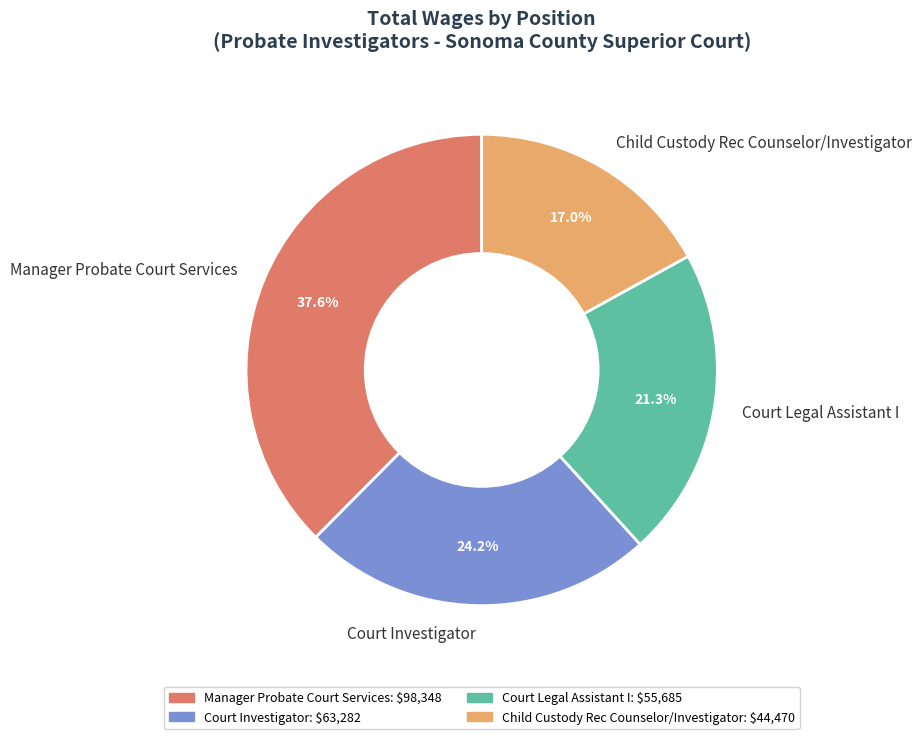

Combined, do Court Legal Assistant I and Child Custody Rec Counselor/Investigator account for over 50%?

No